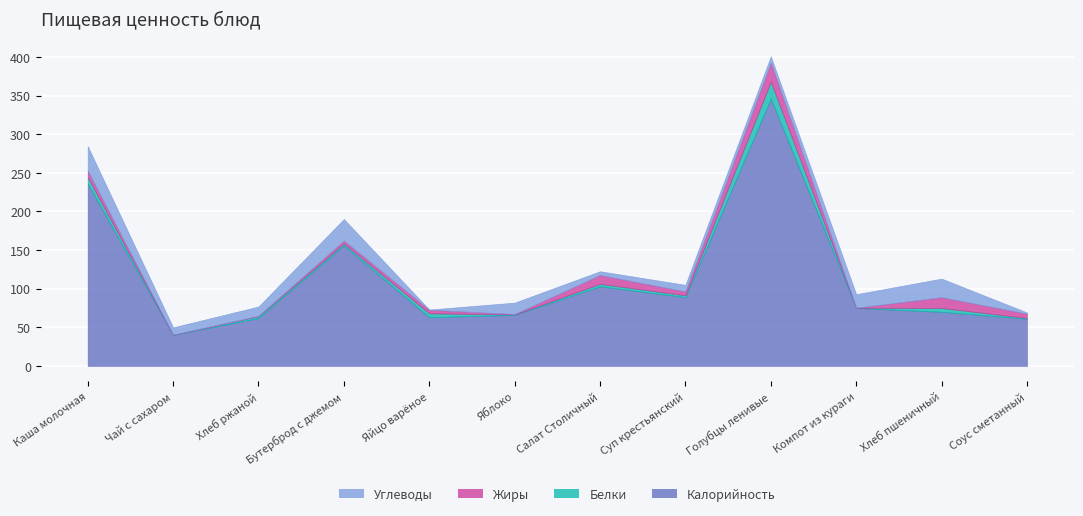

At which category does Белки reach its first local valley?

Чай с сахаром